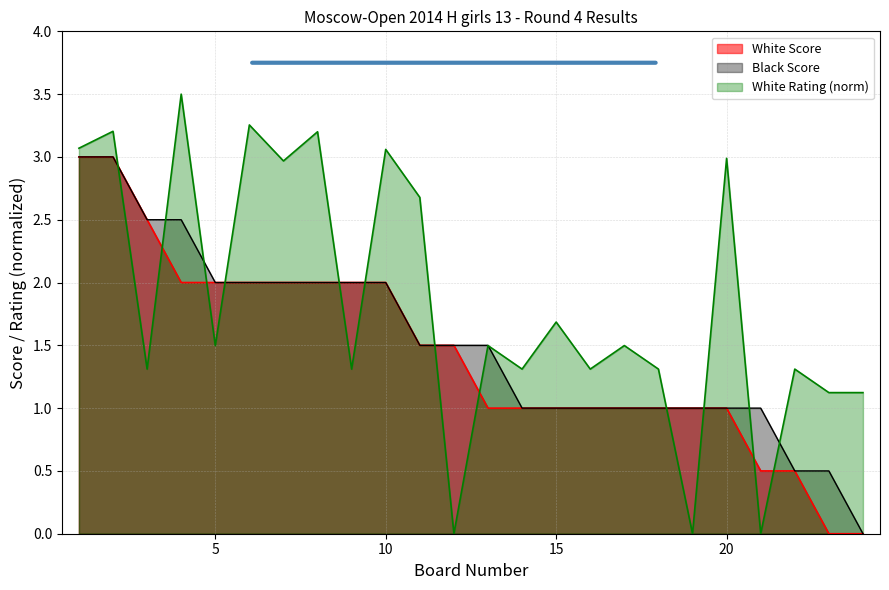

What is the maximum value shown in the chart?

3.5